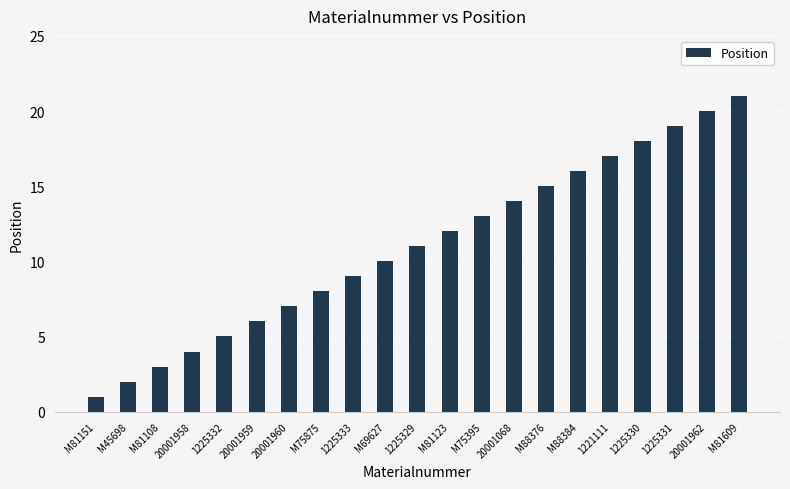

Reading right to left, list all the values displayed in this chart.

21	20	19	18	17	16	15	14	13	12	11	10	9	8	7	6	5	4	3	2	1